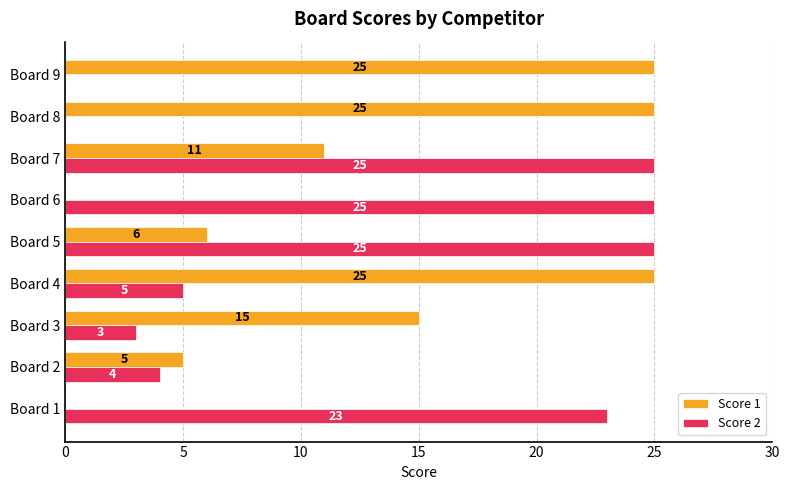

Read the Score 2 value at Board 1, to the nearest 5.

25